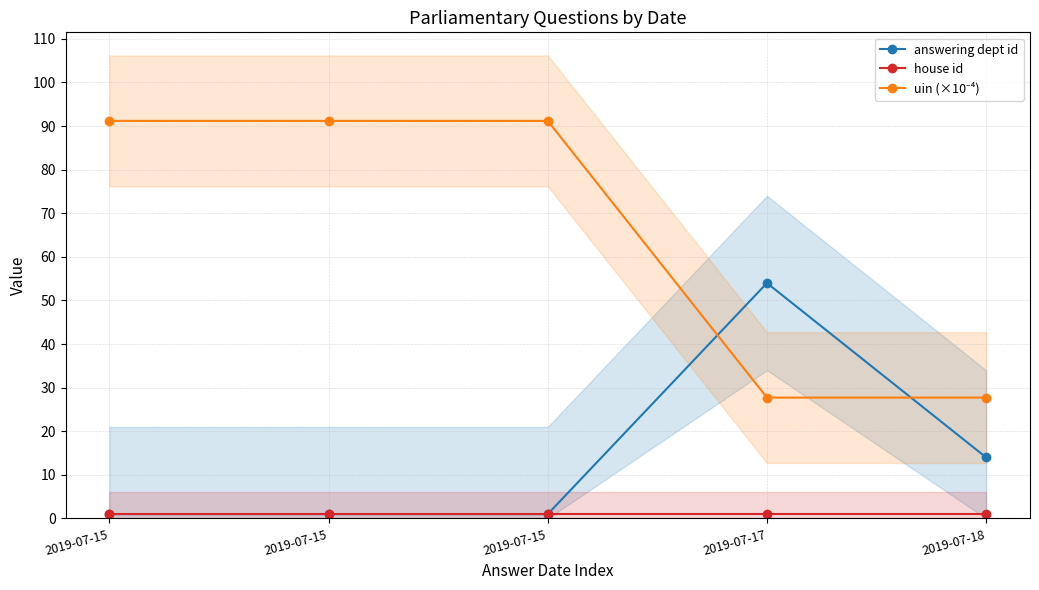

What is the spread (max minus min) of values at 2019-07-15?

90.2